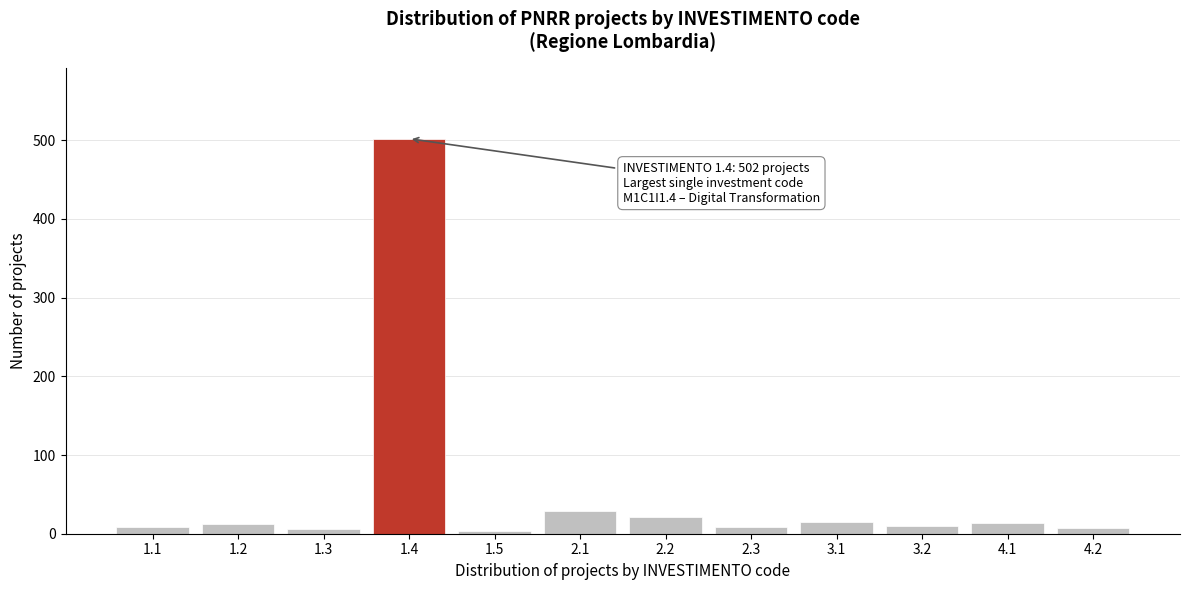

What is the greatest value displayed?

502